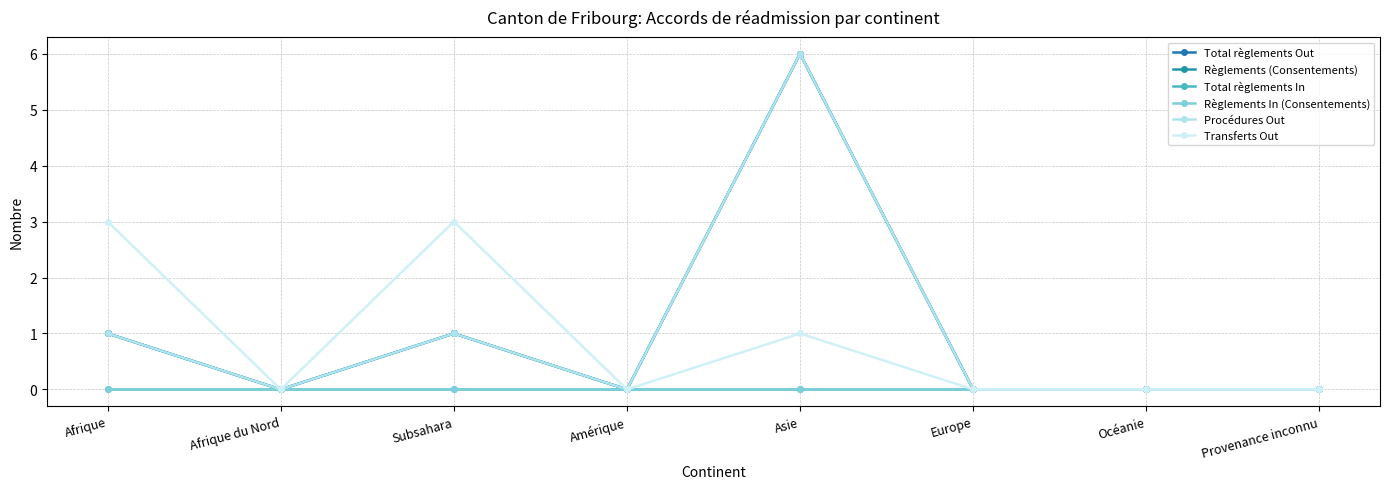

What is the average value of the Procédures Out series?

1